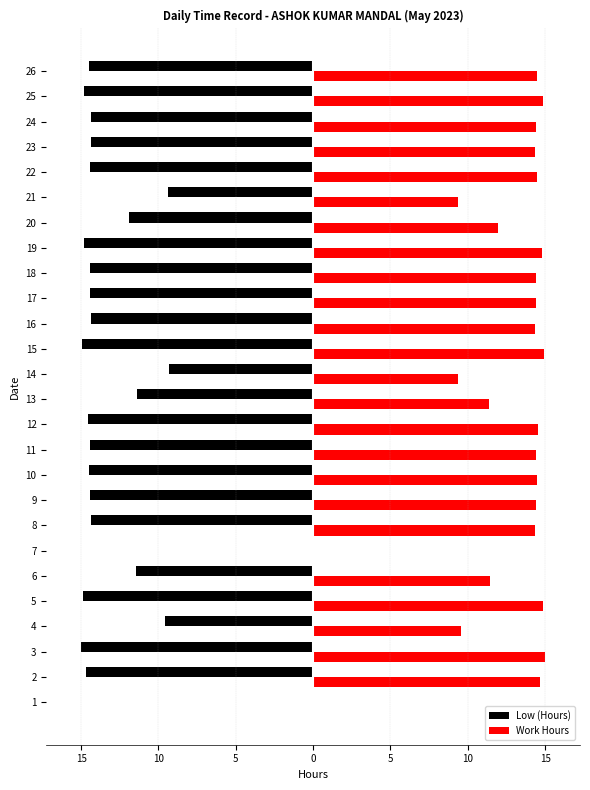

What are all the series names shown in the legend?

Low (Hours), Work Hours